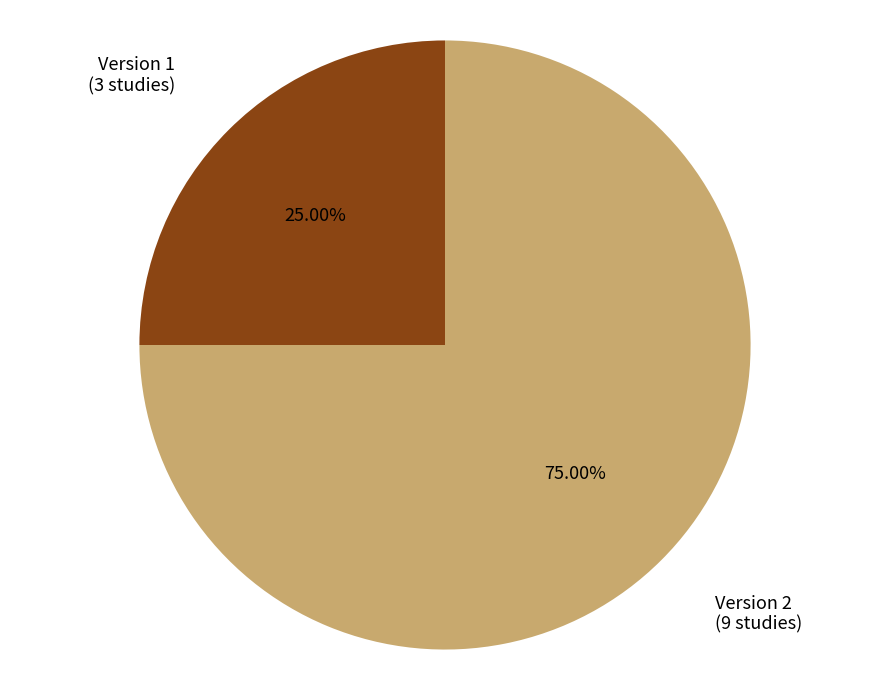

Approximately how many times larger is the value at Version 1 (3 studies) compared to Version 2 (9 studies)?

0.3